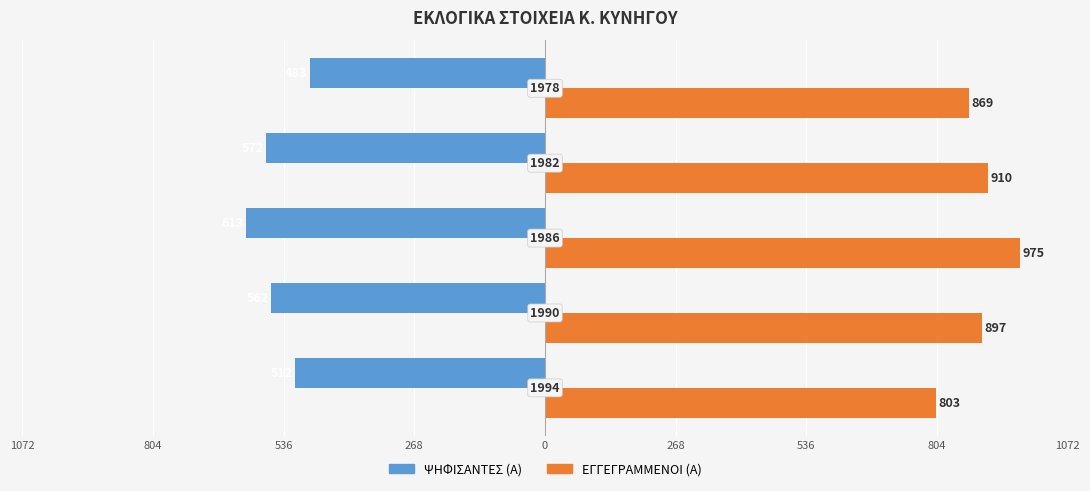

Which series has the widest spread of values?

ΕΓΓΕΓΡΑΜΜΕΝΟΙ (Α)